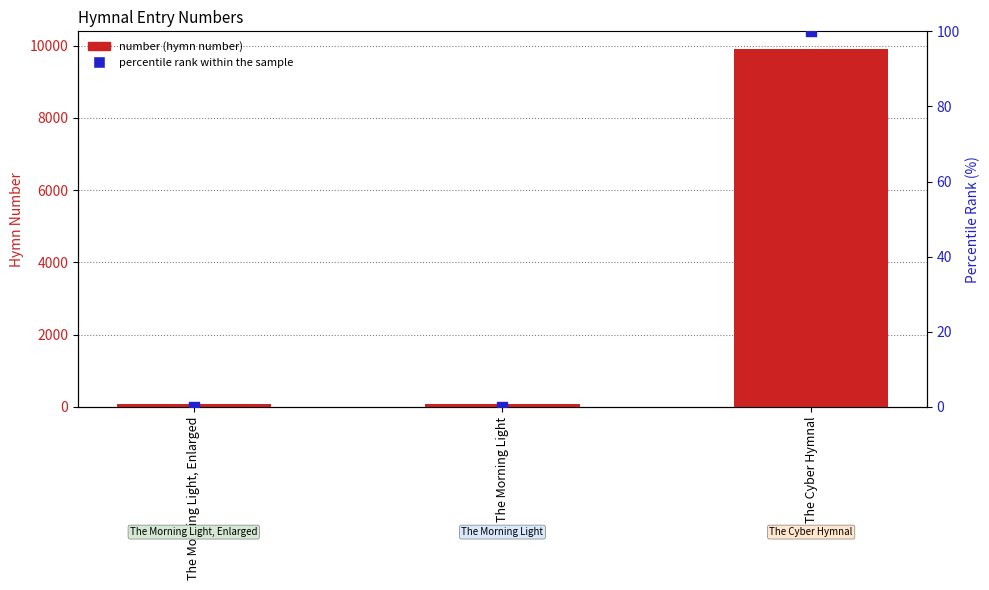

At which category is the sum across all series the highest?

The Cyber Hymnal